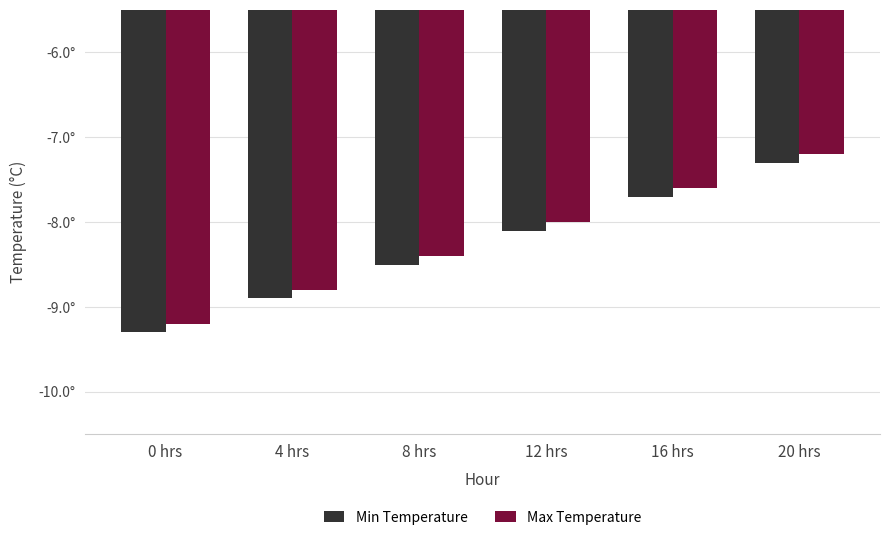

Does the chart contain stacked bars?

No